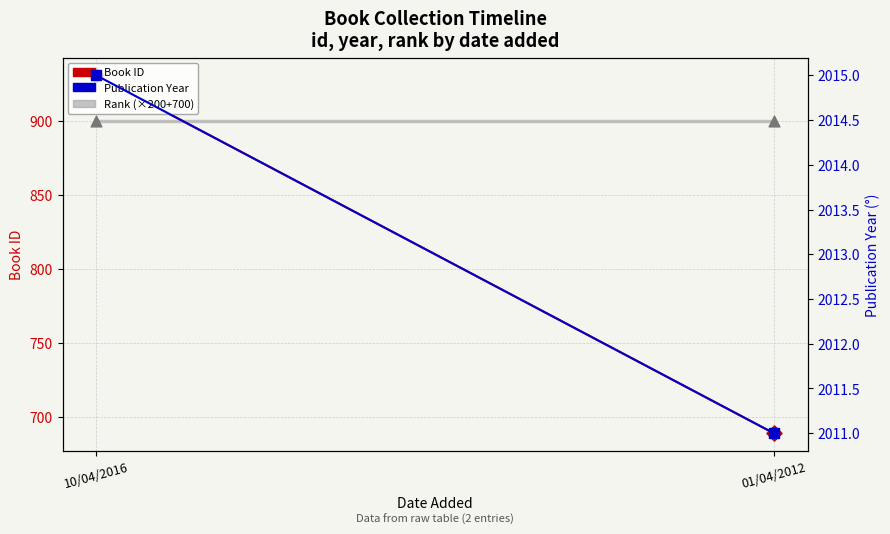

Which series has the largest Y range (max minus min)?

Book ID